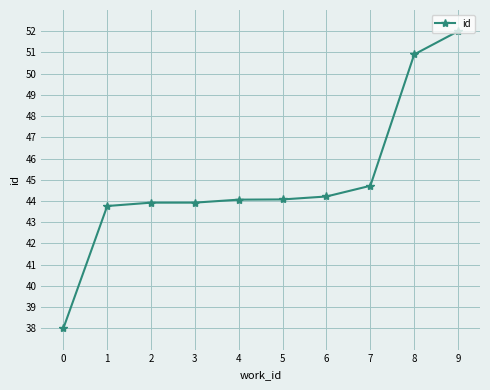

What is the value of the 4th point from the left?

43.9